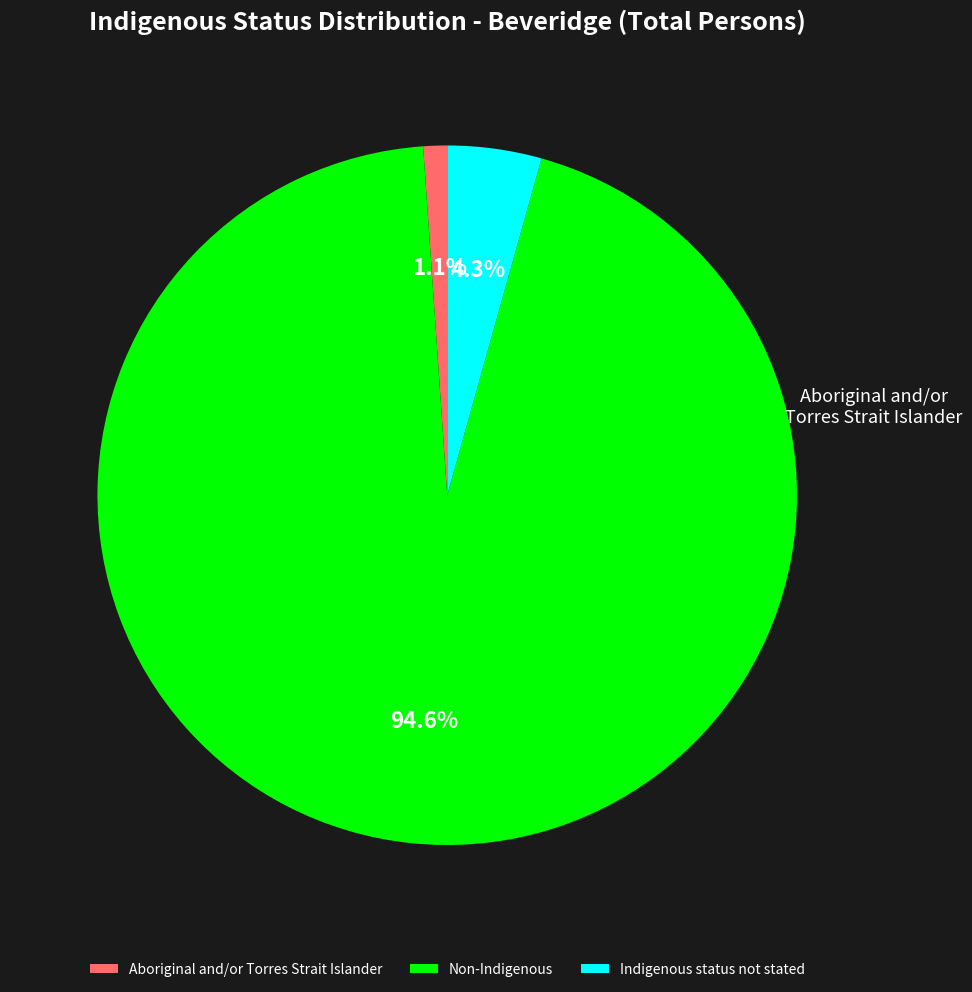

Approximately how many times larger is the value at Non-Indigenous compared to Aboriginal and/or Torres Strait Islander?

86.2